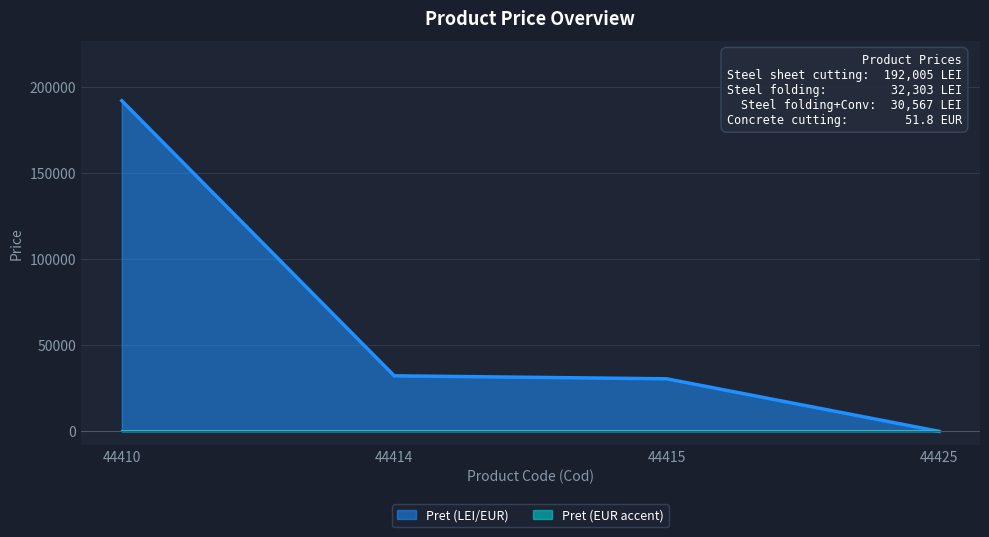

True or false: there are more than 2 points higher than both neighbors.

False